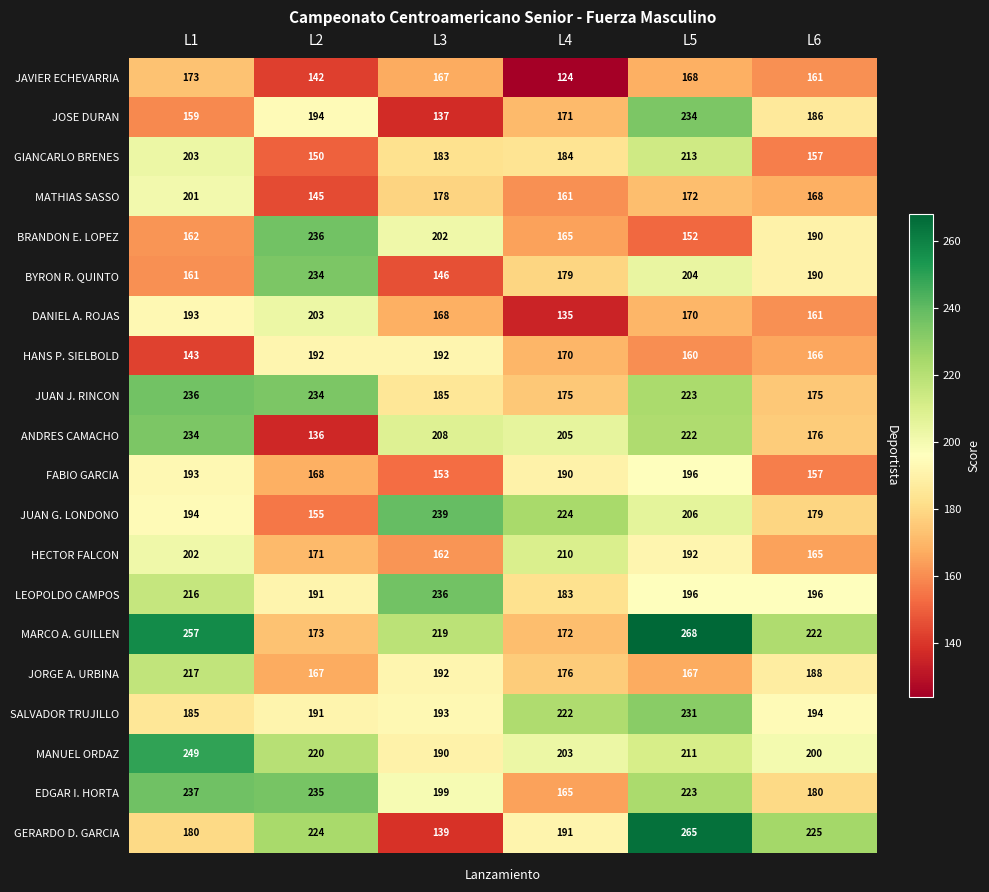

Is it true that LEOPOLDO CAMPOS equals 196 at L5?

True